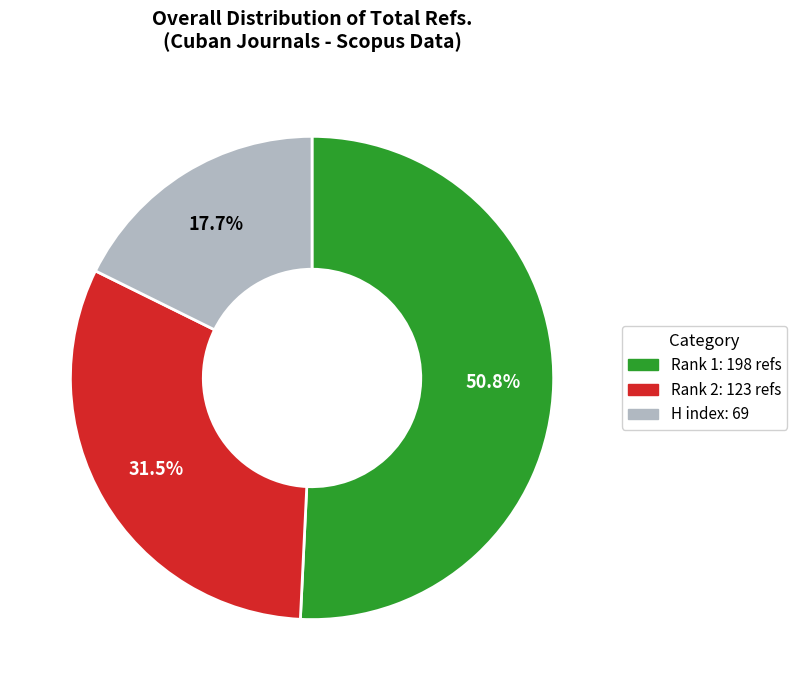

Is there any slice that represents more than half of the pie?

Yes